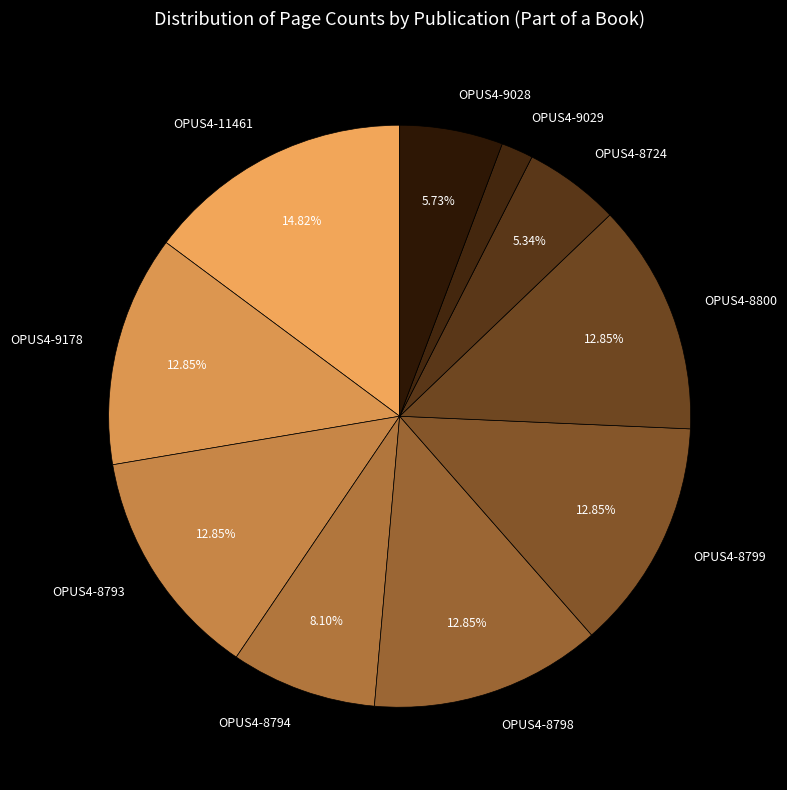

What is the smallest slice in the pie chart?

OPUS4-9029